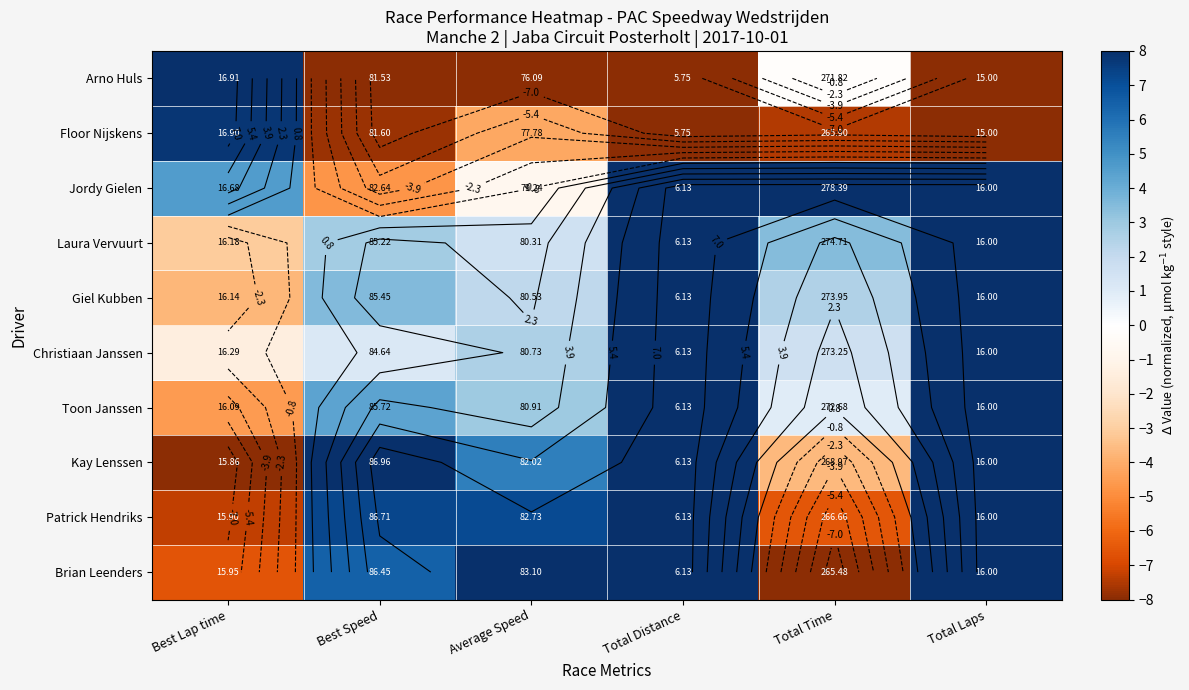

What is the minimum value shown in the chart?

-8.0